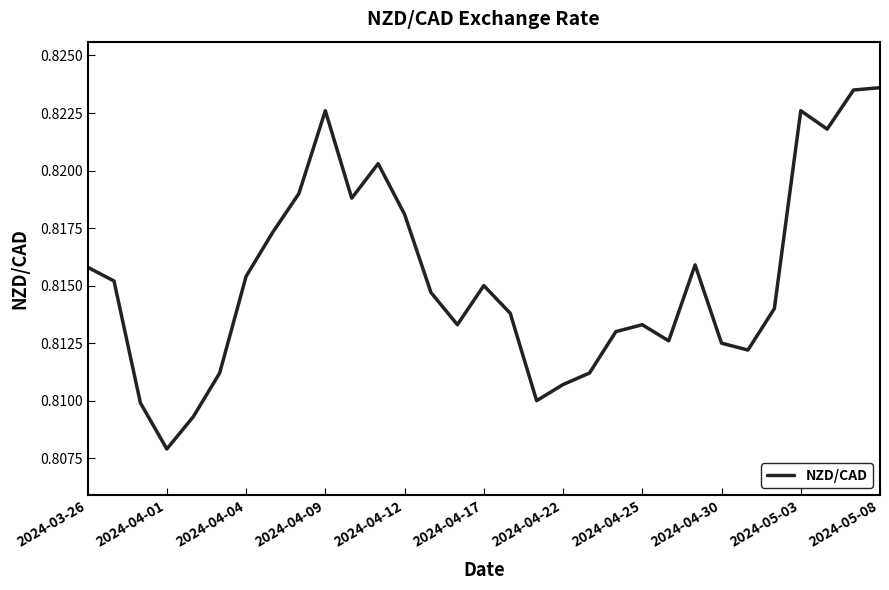

Which category has the lowest value across all series?

2024-04-01